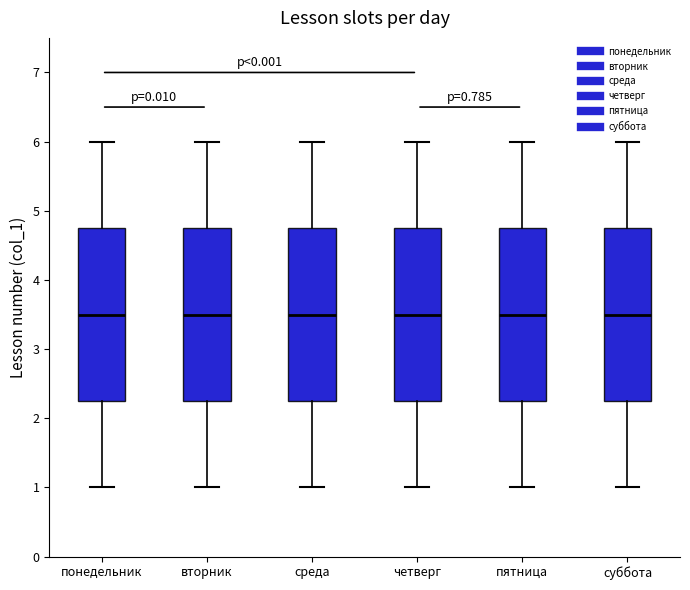

Reading left to right, read every box against the y-axis: the position of its median line, the range the box covers, and the ends of its whiskers. The values are not printed on the chart, so give them approximately, as read against the axis.

понедельник: median 3.5, box 2.3 to 4.8, whiskers 1.0 to 6.0
вторник: median 3.5, box 2.3 to 4.8, whiskers 1.0 to 6.0
среда: median 3.5, box 2.3 to 4.8, whiskers 1.0 to 6.0
четверг: median 3.5, box 2.3 to 4.8, whiskers 1.0 to 6.0
пятница: median 3.5, box 2.3 to 4.8, whiskers 1.0 to 6.0
суббота: median 3.5, box 2.3 to 4.8, whiskers 1.0 to 6.0